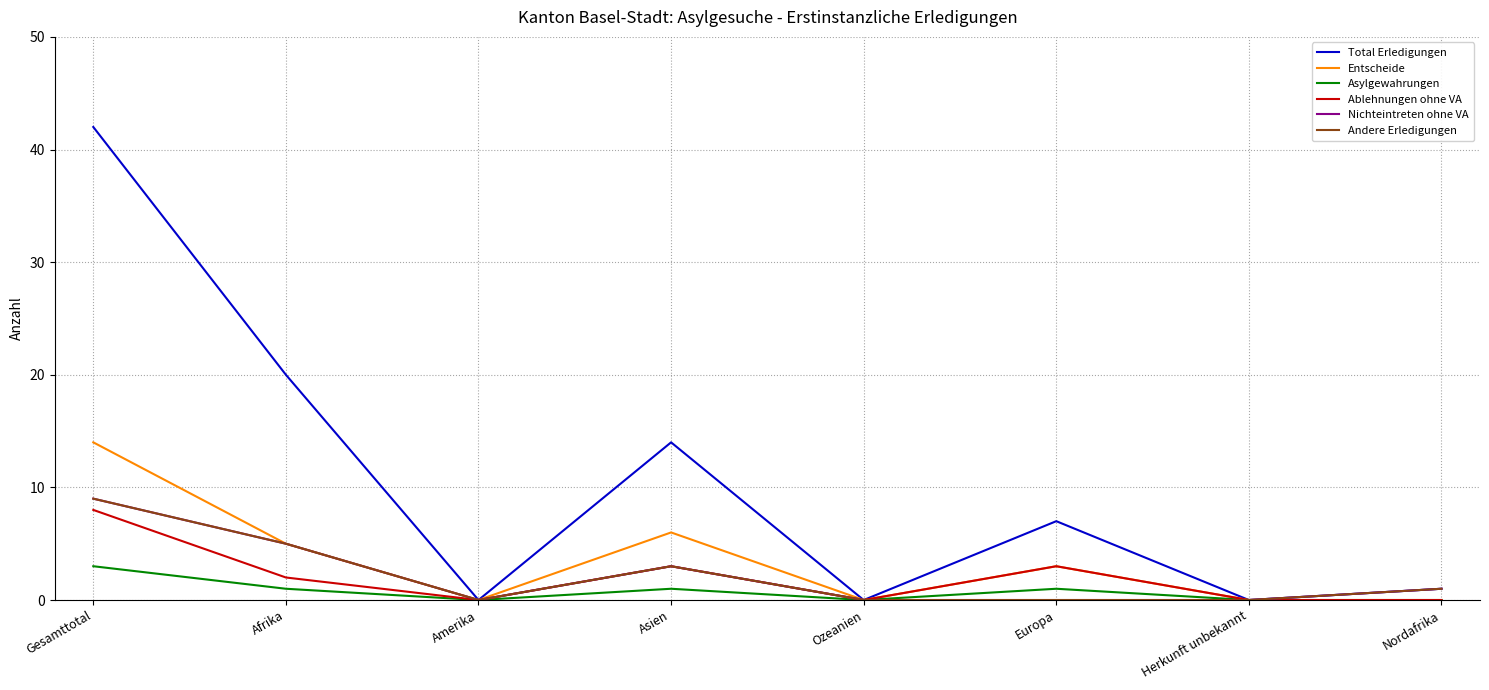

Does the chart display data point markers on the line(s)?

No